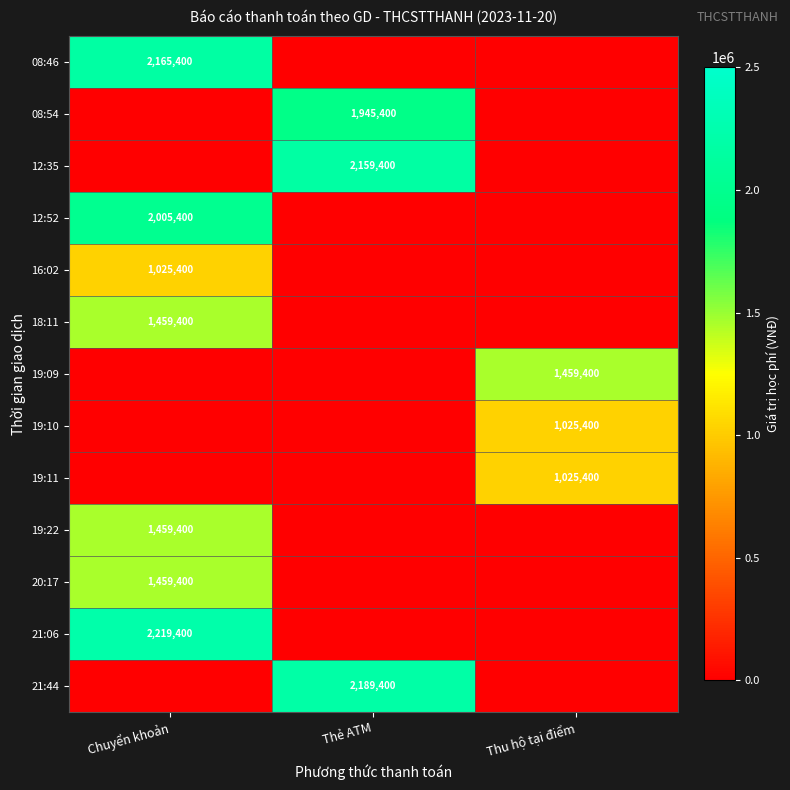

Is it true that 08:46 equals 620833 at Chuyển khoản?

False